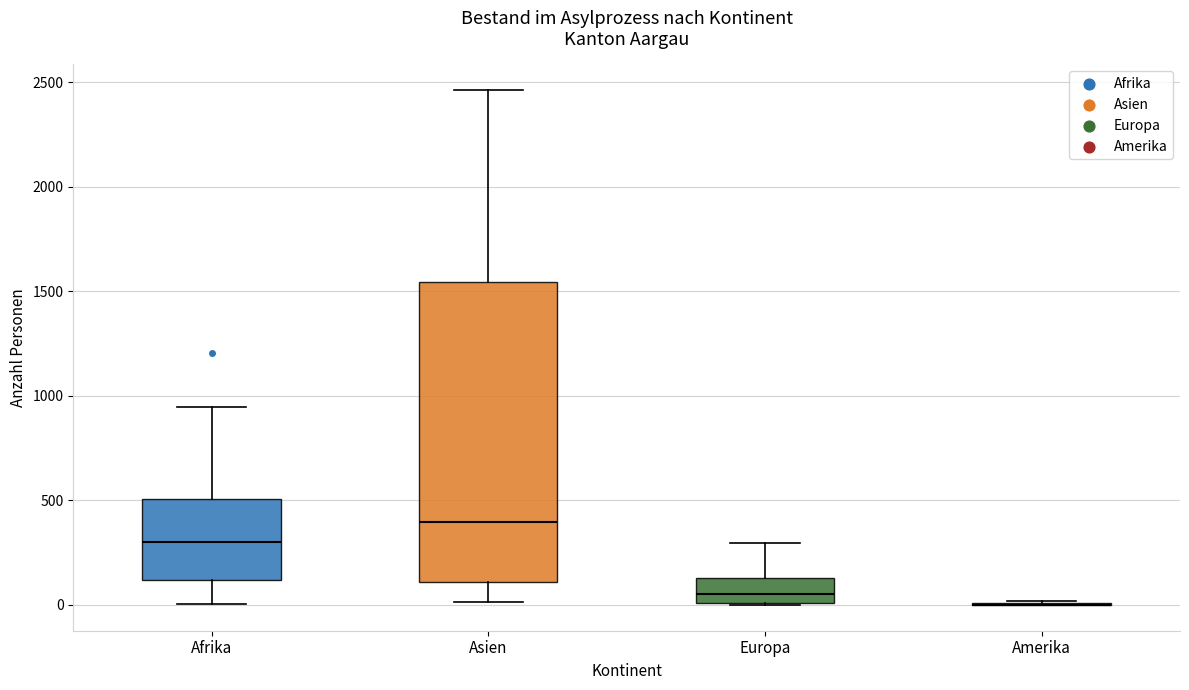

Reading left to right, read every box against the y-axis: the position of its median line, the range the box covers, and the ends of its whiskers. The values are not printed on the chart, so give them approximately, as read against the axis.

Afrika: median 300, box 100 to 500, whiskers 0 to 950
Asien: median 400, box 100 to 1550, whiskers 0 to 2450
Europa: median 50, box 0 to 150, whiskers 0 to 300
Amerika: box collapsed to a line at 0, whiskers 0 to 0